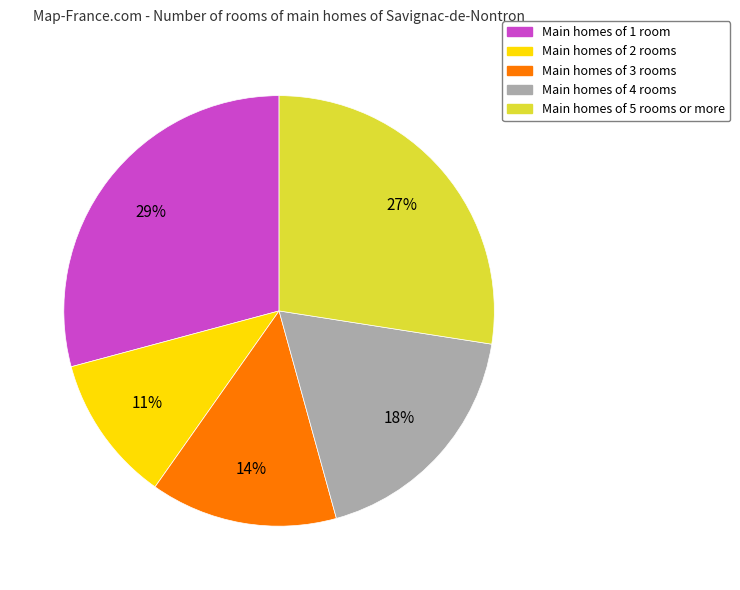

To the nearest percent, what is the difference between the largest and smallest slice percentages?

18%